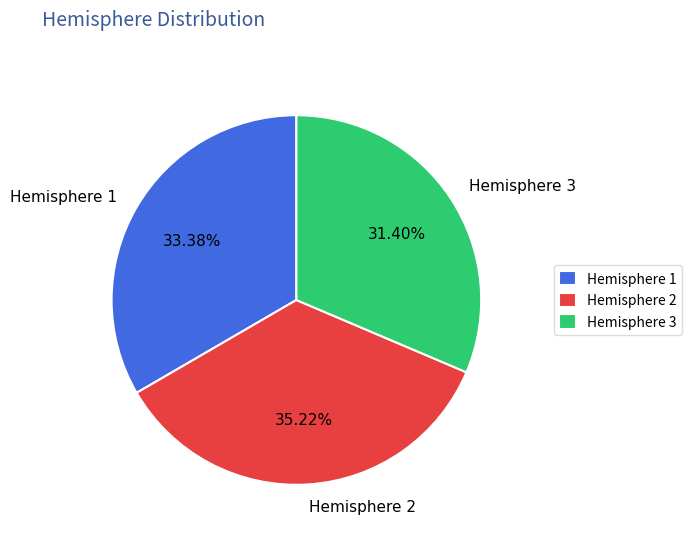

Is it true that Hemisphere 1 is 28% of the pie?

False